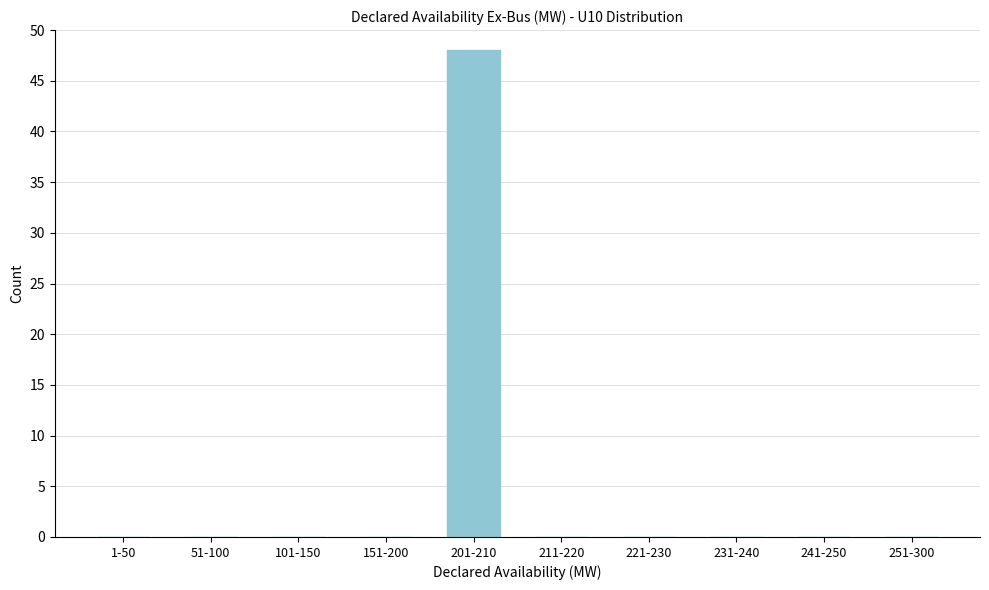

Reading right to left, transcribe all the data shown in this chart.

251-300=0	241-250=0	231-240=0	221-230=0	211-220=0	201-210=48	151-200=0	101-150=0	51-100=0	1-50=0